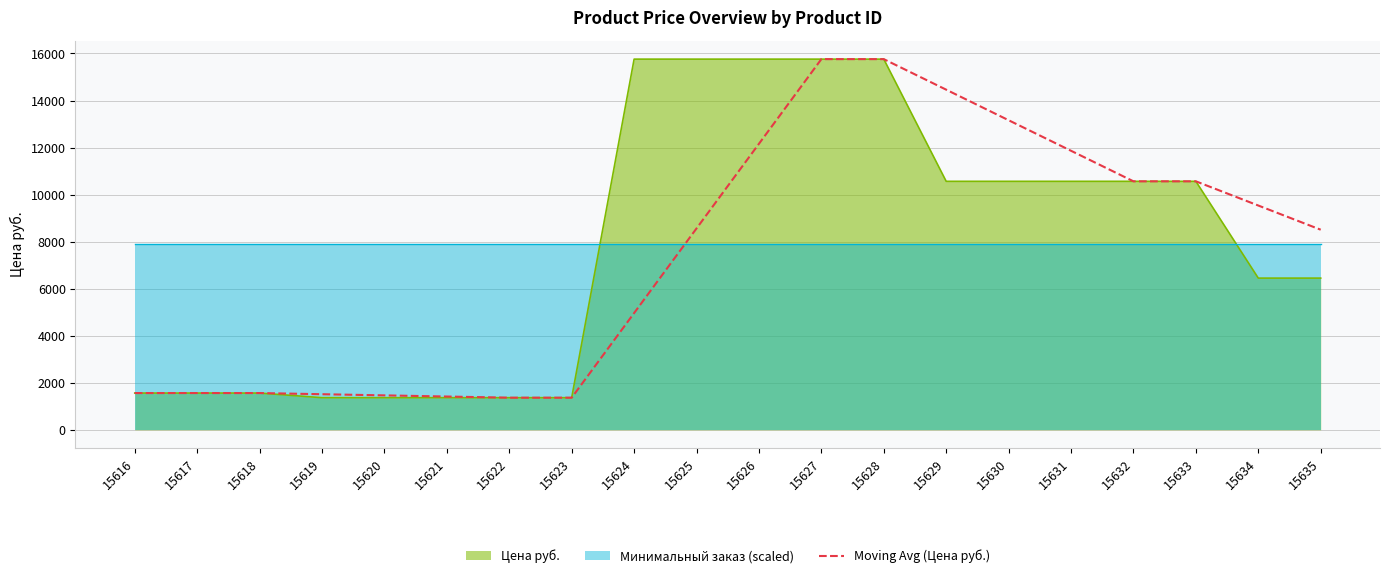

At which label is the value closest to 8563?

15625